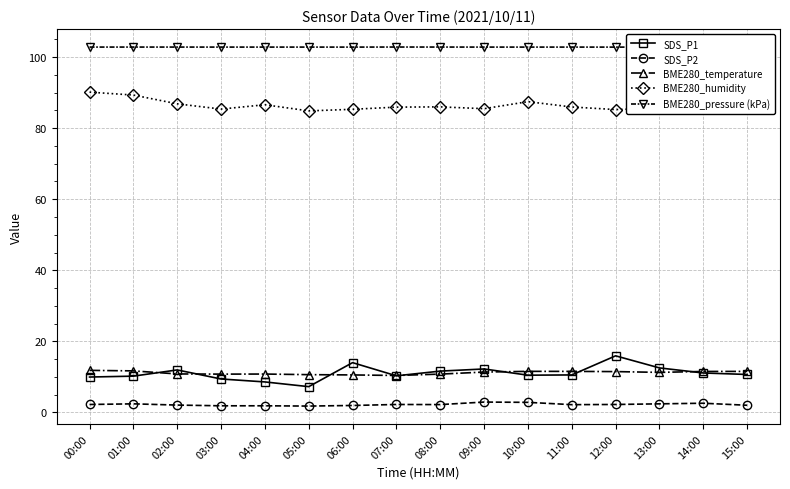

Is the value of SDS_P2 at 14:00 greater than the value of BME280_temperature at 01:00?

No